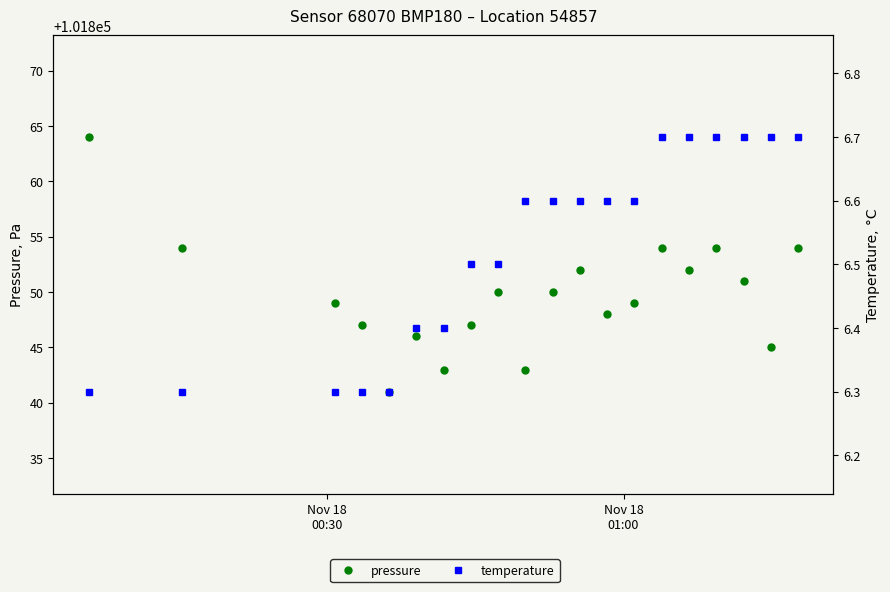

At which label does pressure reach its peak?

Nov 18
00:30